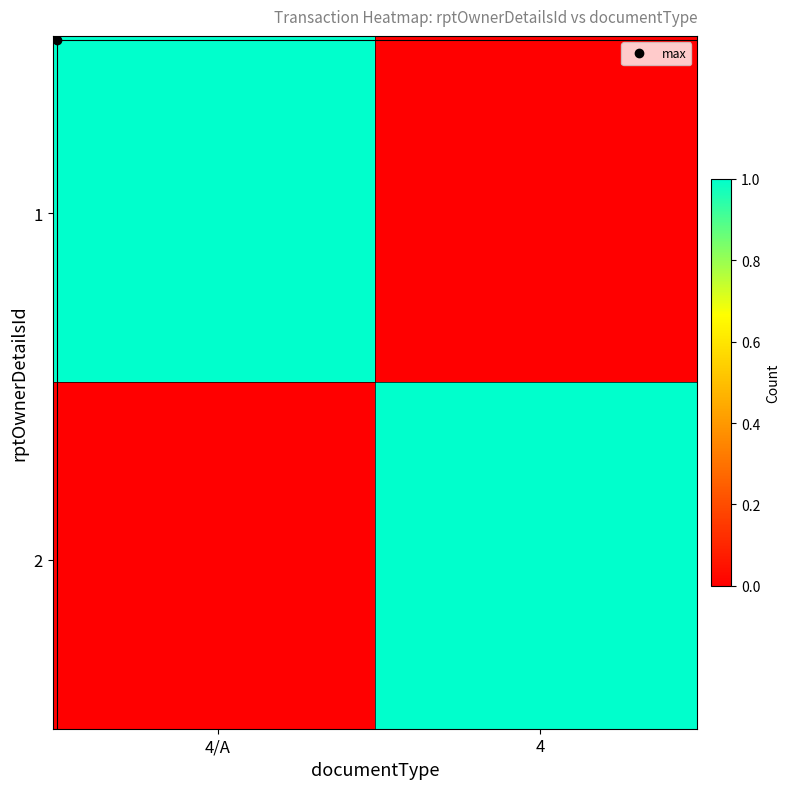

Which series has the largest range (max minus min)?

1